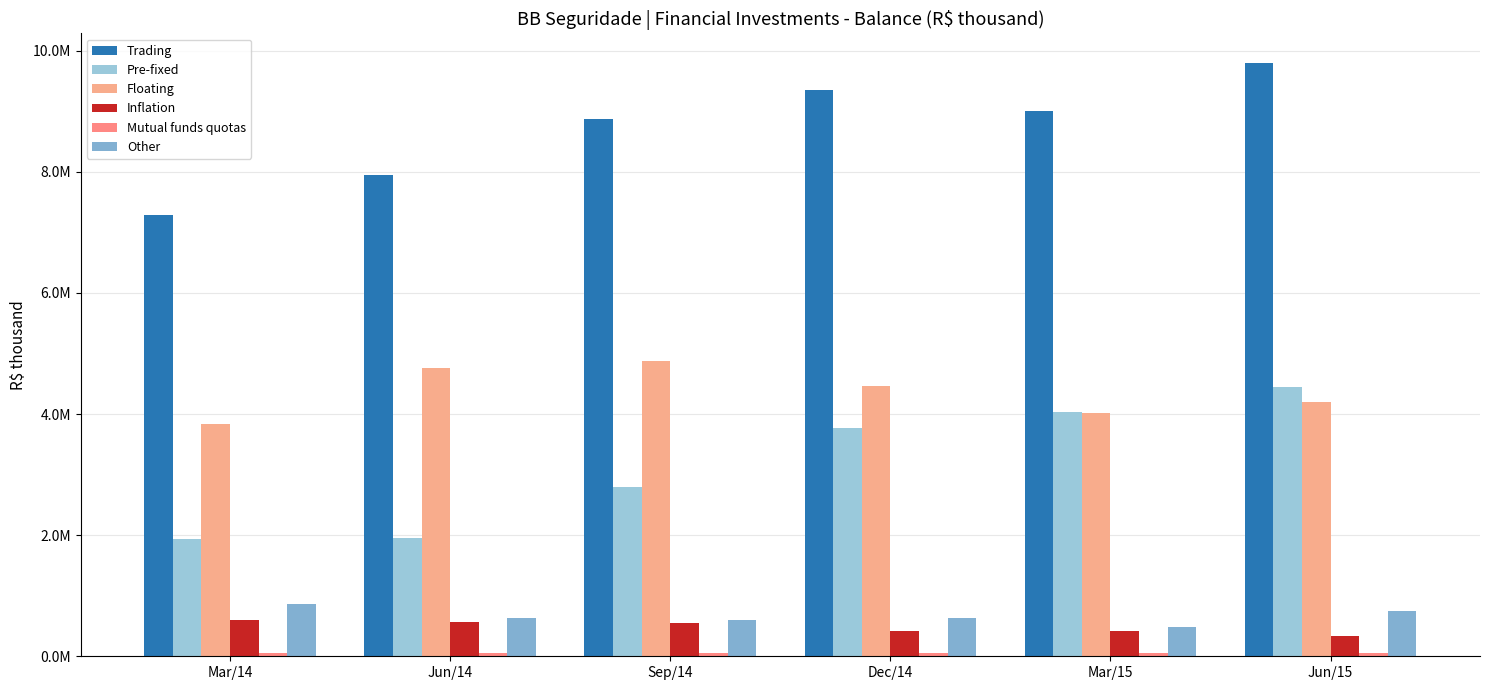

What is the spread (max minus min) of values at Jun/15?

9739415.9